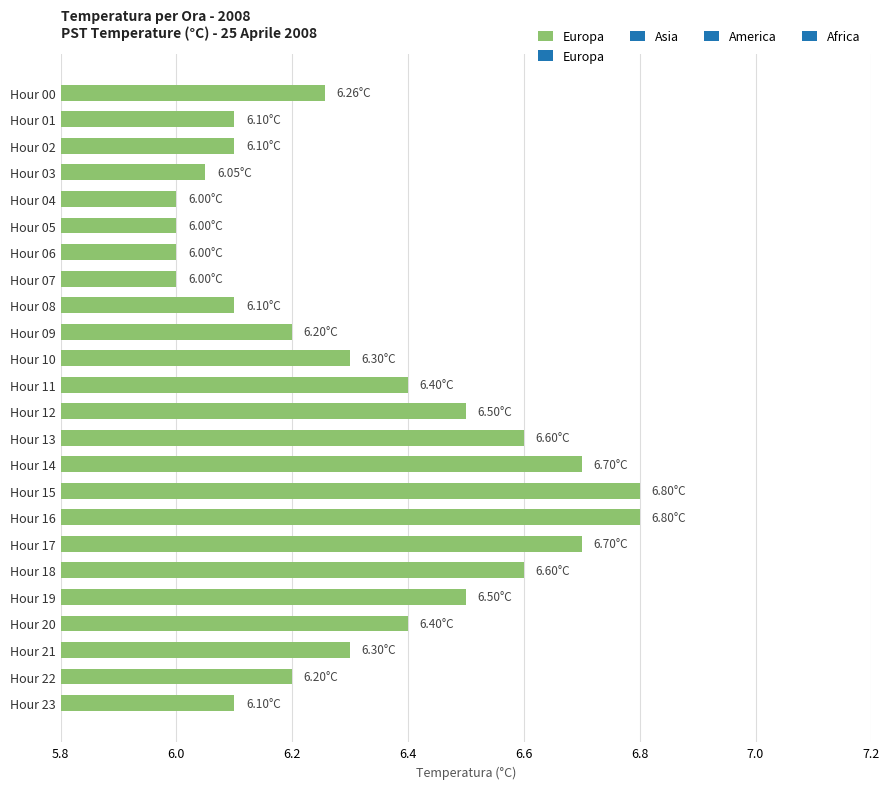

Approximately how many times larger is the value at Hour 17 compared to Hour 21?

1.1